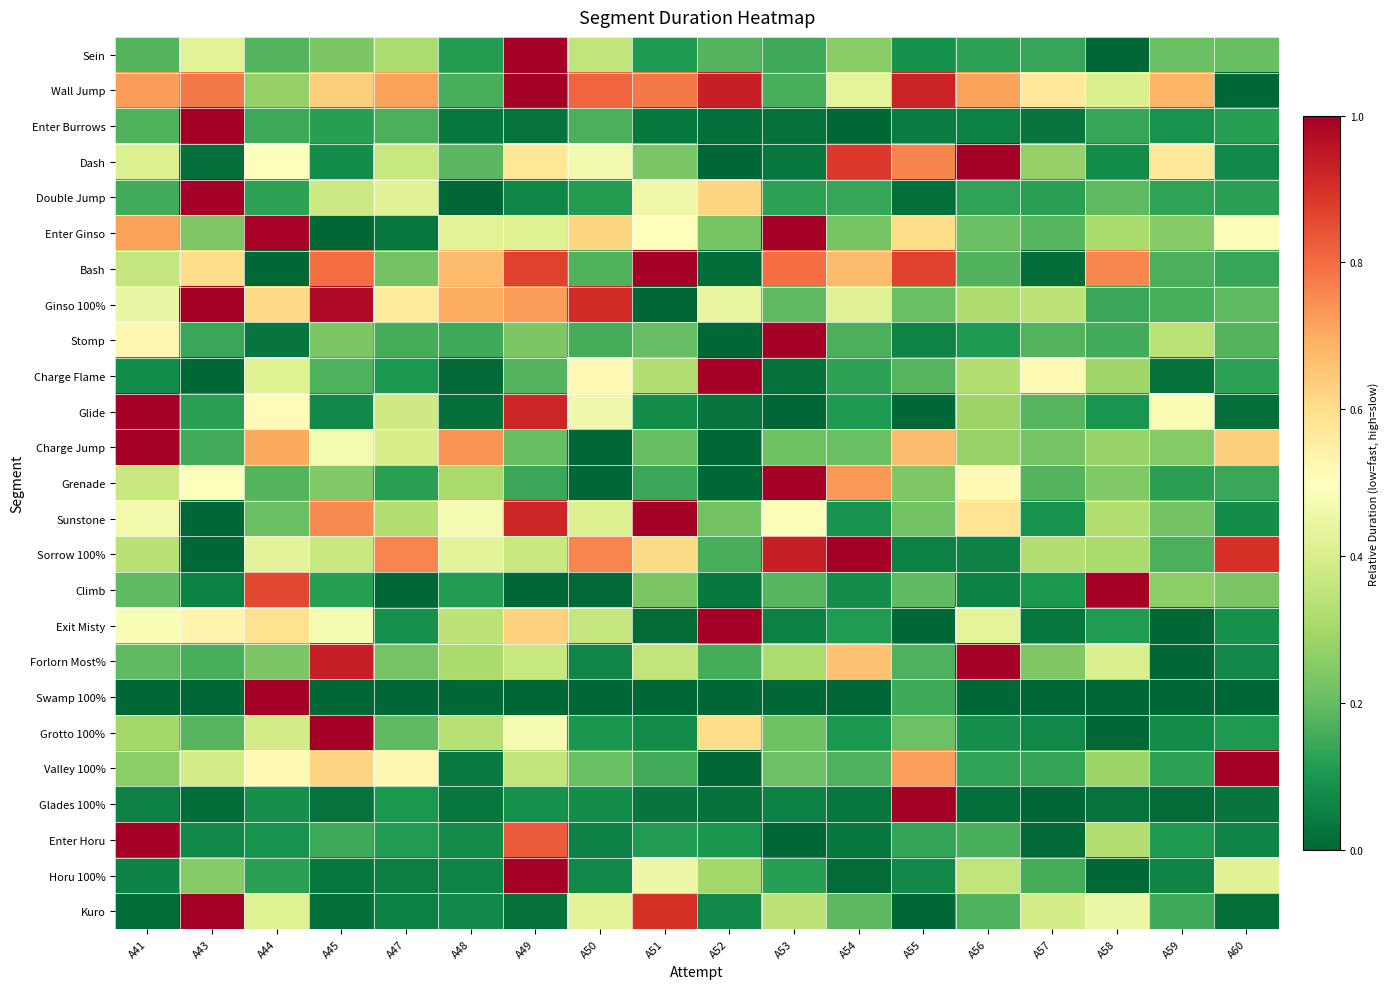

Reading right to left, list all the values displayed in this chart.

Sein: A60=0.2	A59=0.2	A58=0.0	A57=0.1	A56=0.1	A55=0.1	A54=0.3	A53=0.1	A52=0.2	A51=0.1	A50=0.4	A49=1.0	A48=0.1	A47=0.3	A45=0.2	A44=0.2	A43=0.4	A41=0.2
Wall Jump: A60=0.0	A59=0.7	A58=0.4	A57=0.6	A56=0.7	A55=0.9	A54=0.4	A53=0.2	A52=0.9	A51=0.8	A50=0.8	A49=1.0	A48=0.2	A47=0.7	A45=0.6	A44=0.3	A43=0.8	A41=0.7
Enter Burrows: A60=0.1	A59=0.1	A58=0.1	A57=0.0	A56=0.1	A55=0.0	A54=0.0	A53=0.0	A52=0.0	A51=0.0	A50=0.2	A49=0.0	A48=0.0	A47=0.2	A45=0.1	A44=0.1	A43=1.0	A41=0.2
Dash: A60=0.1	A59=0.6	A58=0.1	A57=0.3	A56=1.0	A55=0.8	A54=0.9	A53=0.0	A52=0.0	A51=0.2	A50=0.5	A49=0.6	A48=0.2	A47=0.4	A45=0.1	A44=0.5	A43=0.0	A41=0.4
Double Jump: A60=0.1	A59=0.1	A58=0.2	A57=0.1	A56=0.1	A55=0.0	A54=0.1	A53=0.1	A52=0.6	A51=0.5	A50=0.1	A49=0.1	A48=0.0	A47=0.4	A45=0.4	A44=0.1	A43=1.0	A41=0.2
Enter Ginso: A60=0.5	A59=0.3	A58=0.3	A57=0.2	A56=0.2	A55=0.6	A54=0.2	A53=1.0	A52=0.2	A51=0.5	A50=0.6	A49=0.4	A48=0.4	A47=0.0	A45=0.0	A44=1.0	A43=0.2	A41=0.7
Bash: A60=0.1	A59=0.2	A58=0.8	A57=0.0	A56=0.2	A55=0.9	A54=0.7	A53=0.8	A52=0.0	A51=1.0	A50=0.2	A49=0.9	A48=0.7	A47=0.2	A45=0.8	A44=0.0	A43=0.6	A41=0.4
Ginso 100%: A60=0.2	A59=0.2	A58=0.1	A57=0.3	A56=0.3	A55=0.2	A54=0.4	A53=0.2	A52=0.4	A51=0.0	A50=0.9	A49=0.7	A48=0.7	A47=0.6	A45=1.0	A44=0.6	A43=1.0	A41=0.4
Stomp: A60=0.2	A59=0.3	A58=0.2	A57=0.2	A56=0.1	A55=0.1	A54=0.2	A53=1.0	A52=0.0	A51=0.2	A50=0.2	A49=0.2	A48=0.1	A47=0.2	A45=0.2	A44=0.0	A43=0.1	A41=0.5
Charge Flame: A60=0.1	A59=0.0	A58=0.3	A57=0.5	A56=0.3	A55=0.2	A54=0.1	A53=0.0	A52=1.0	A51=0.3	A50=0.5	A49=0.2	A48=0.0	A47=0.1	A45=0.2	A44=0.4	A43=0.0	A41=0.1
Glide: A60=0.0	A59=0.5	A58=0.1	A57=0.2	A56=0.3	A55=0.0	A54=0.1	A53=0.0	A52=0.0	A51=0.1	A50=0.5	A49=0.9	A48=0.0	A47=0.4	A45=0.1	A44=0.5	A43=0.1	A41=1.0
Charge Jump: A60=0.6	A59=0.2	A58=0.3	A57=0.2	A56=0.3	A55=0.7	A54=0.2	A53=0.2	A52=0.0	A51=0.2	A50=0.0	A49=0.2	A48=0.7	A47=0.4	A45=0.5	A44=0.7	A43=0.2	A41=1.0
Grenade: A60=0.1	A59=0.1	A58=0.2	A57=0.2	A56=0.5	A55=0.2	A54=0.7	A53=1.0	A52=0.0	A51=0.1	A50=0.0	A49=0.1	A48=0.3	A47=0.1	A45=0.2	A44=0.2	A43=0.5	A41=0.4
Sunstone: A60=0.1	A59=0.2	A58=0.3	A57=0.1	A56=0.6	A55=0.2	A54=0.1	A53=0.5	A52=0.2	A51=1.0	A50=0.4	A49=0.9	A48=0.5	A47=0.3	A45=0.8	A44=0.2	A43=0.0	A41=0.5
Sorrow 100%: A60=0.9	A59=0.2	A58=0.3	A57=0.3	A56=0.1	A55=0.1	A54=1.0	A53=0.9	A52=0.2	A51=0.6	A50=0.8	A49=0.4	A48=0.4	A47=0.8	A45=0.4	A44=0.4	A43=0.0	A41=0.3
Climb: A60=0.2	A59=0.3	A58=1.0	A57=0.1	A56=0.1	A55=0.2	A54=0.1	A53=0.2	A52=0.0	A51=0.2	A50=0.0	A49=0.0	A48=0.1	A47=0.0	A45=0.1	A44=0.9	A43=0.1	A41=0.2
Exit Misty: A60=0.1	A59=0.0	A58=0.1	A57=0.0	A56=0.4	A55=0.0	A54=0.1	A53=0.1	A52=1.0	A51=0.0	A50=0.4	A49=0.6	A48=0.3	A47=0.1	A45=0.5	A44=0.6	A43=0.5	A41=0.5
Forlorn Most%: A60=0.1	A59=0.0	A58=0.4	A57=0.2	A56=1.0	A55=0.2	A54=0.7	A53=0.3	A52=0.2	A51=0.4	A50=0.1	A49=0.4	A48=0.3	A47=0.2	A45=0.9	A44=0.2	A43=0.2	A41=0.2
Swamp 100%: A60=0.0	A59=0.0	A58=0.0	A57=0.0	A56=0.0	A55=0.2	A54=0.0	A53=0.0	A52=0.0	A51=0.0	A50=0.0	A49=0.0	A48=0.0	A47=0.0	A45=0.0	A44=1.0	A43=0.0	A41=0.0
Grotto 100%: A60=0.1	A59=0.1	A58=0.0	A57=0.1	A56=0.1	A55=0.2	A54=0.1	A53=0.2	A52=0.6	A51=0.1	A50=0.1	A49=0.5	A48=0.3	A47=0.2	A45=1.0	A44=0.4	A43=0.2	A41=0.3
Valley 100%: A60=1.0	A59=0.1	A58=0.3	A57=0.1	A56=0.1	A55=0.7	A54=0.2	A53=0.2	A52=0.0	A51=0.2	A50=0.2	A49=0.4	A48=0.0	A47=0.5	A45=0.6	A44=0.5	A43=0.4	A41=0.3
Glades 100%: A60=0.0	A59=0.0	A58=0.0	A57=0.0	A56=0.0	A55=1.0	A54=0.0	A53=0.1	A52=0.0	A51=0.0	A50=0.1	A49=0.1	A48=0.0	A47=0.1	A45=0.0	A44=0.1	A43=0.0	A41=0.1
Enter Horu: A60=0.1	A59=0.1	A58=0.3	A57=0.0	A56=0.2	A55=0.1	A54=0.0	A53=0.0	A52=0.1	A51=0.1	A50=0.1	A49=0.8	A48=0.1	A47=0.1	A45=0.1	A44=0.1	A43=0.1	A41=1.0
Horu 100%: A60=0.4	A59=0.1	A58=0.0	A57=0.2	A56=0.4	A55=0.1	A54=0.0	A53=0.1	A52=0.3	A51=0.5	A50=0.1	A49=1.0	A48=0.1	A47=0.0	A45=0.0	A44=0.1	A43=0.2	A41=0.1
Kuro: A60=0.0	A59=0.2	A58=0.5	A57=0.4	A56=0.2	A55=0.0	A54=0.2	A53=0.3	A52=0.1	A51=0.9	A50=0.4	A49=0.0	A48=0.1	A47=0.1	A45=0.0	A44=0.4	A43=1.0	A41=0.0